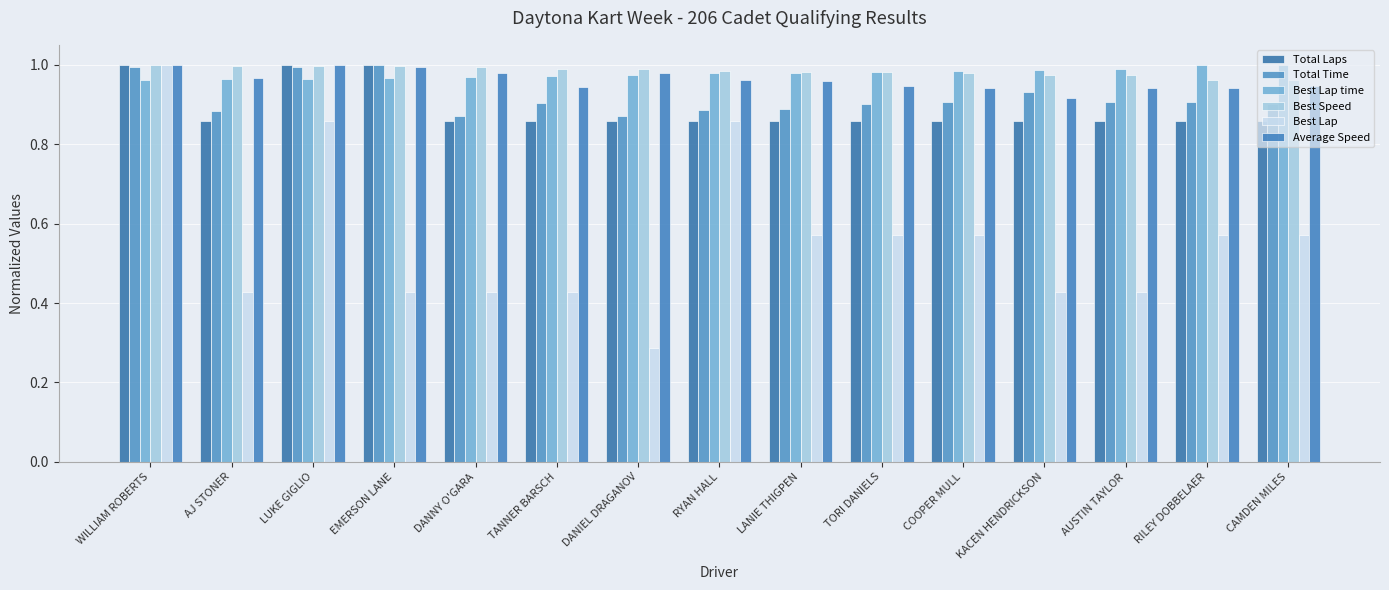

How many bars are there in total?

90